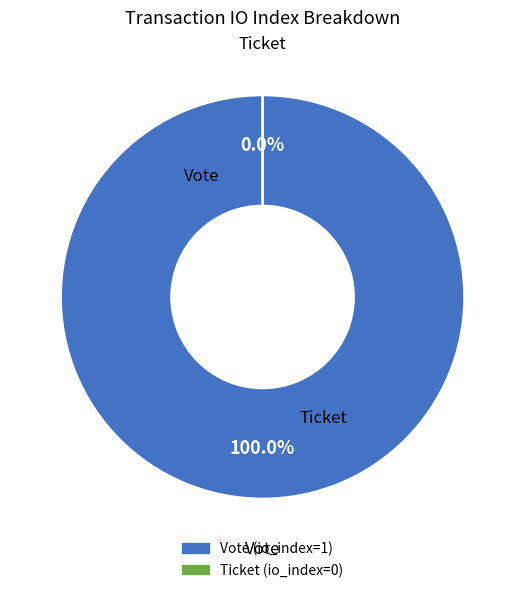

Which has a higher value, Vote (io_index=1) or Ticket (io_index=0)?

Vote (io_index=1)